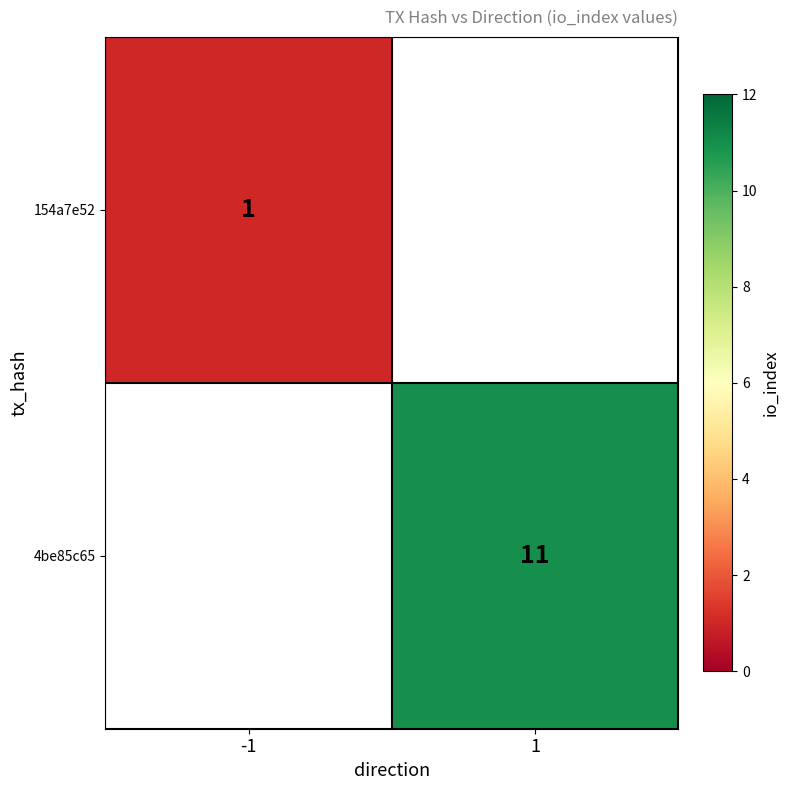

At how many categories does at least one series exceed 8?

1